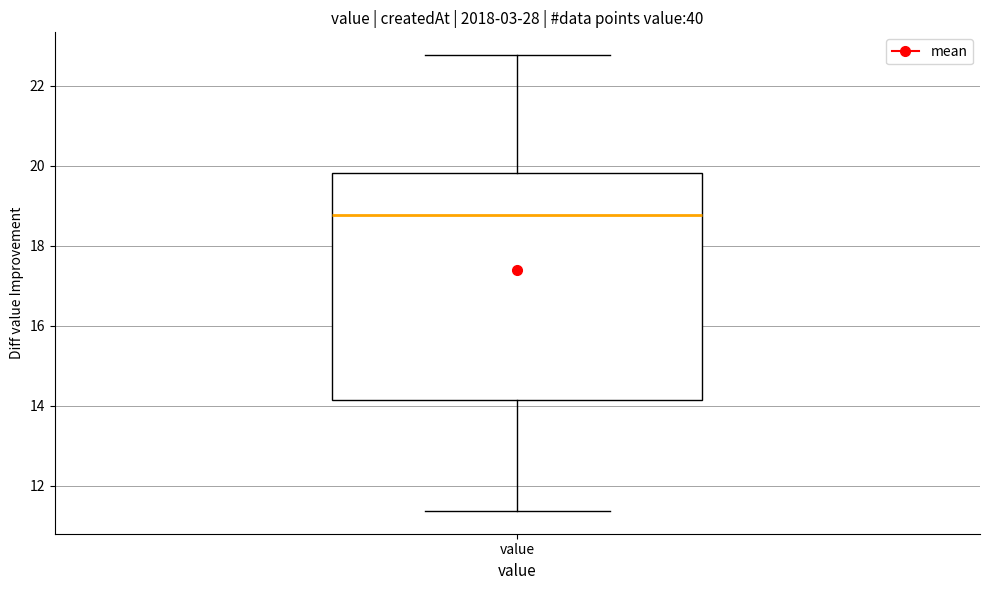

Where does the median line of the box for value sit on the y-axis? The values are not printed on the chart, so give them approximately, as read against the axis.

18.8